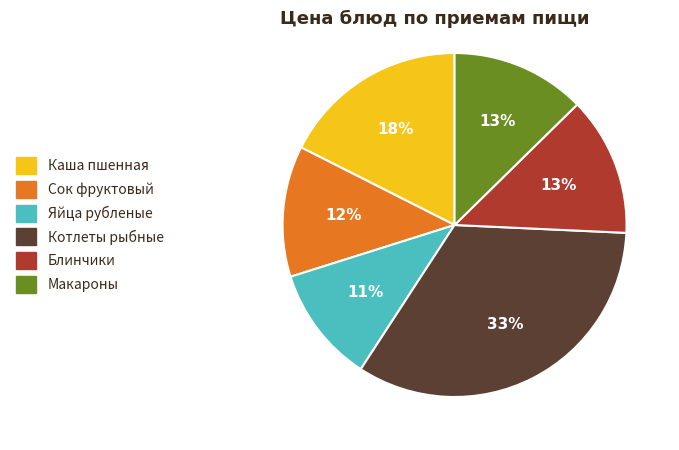

To the nearest percent, what is the average slice percentage?

17%